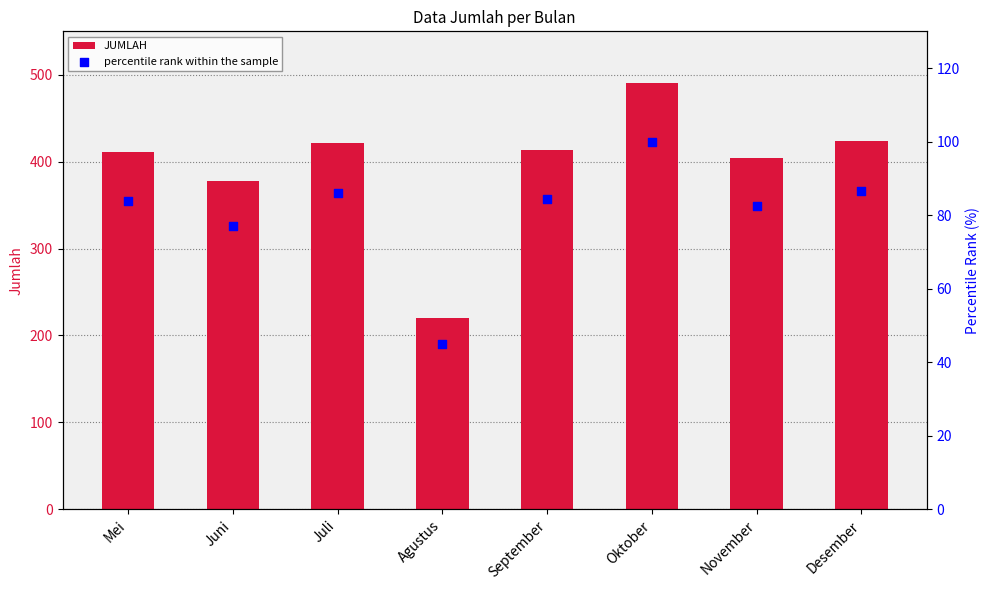

Which series has the largest Y range (max minus min)?

JUMLAH